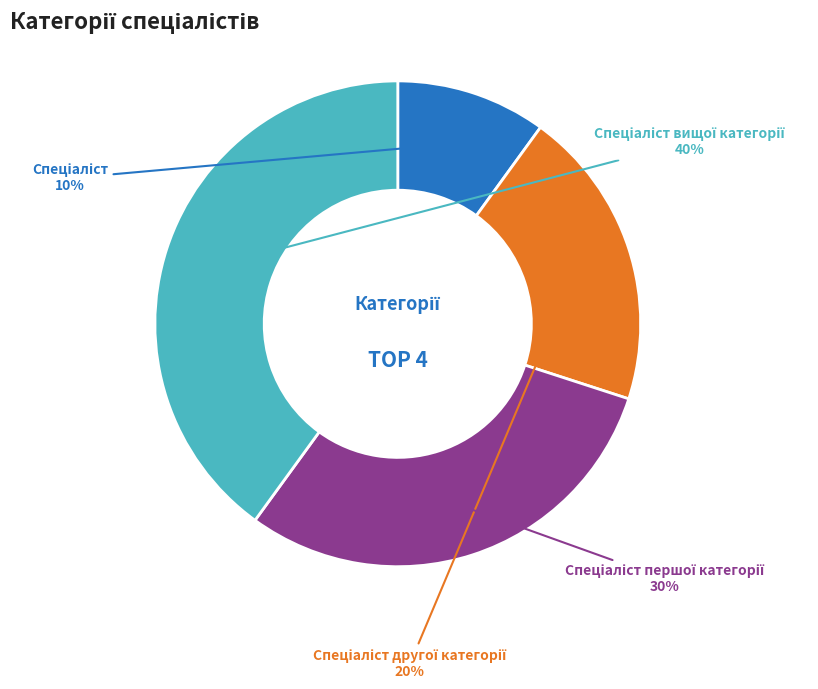

To the nearest percent, what is the average slice percentage?

25%